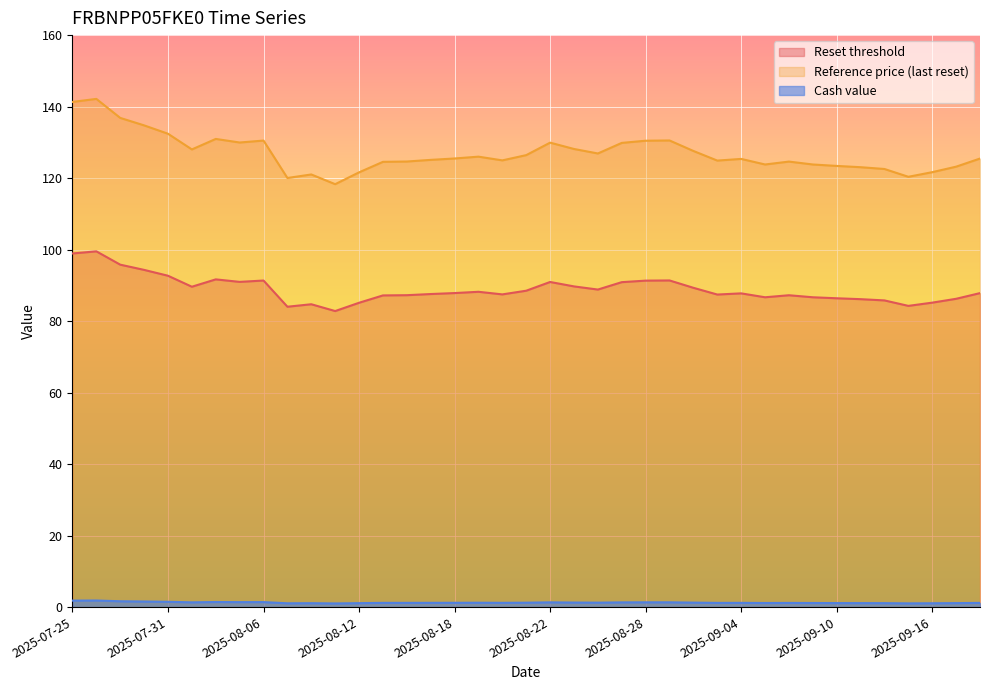

At which category is the sum across all series the highest?

2025-07-28